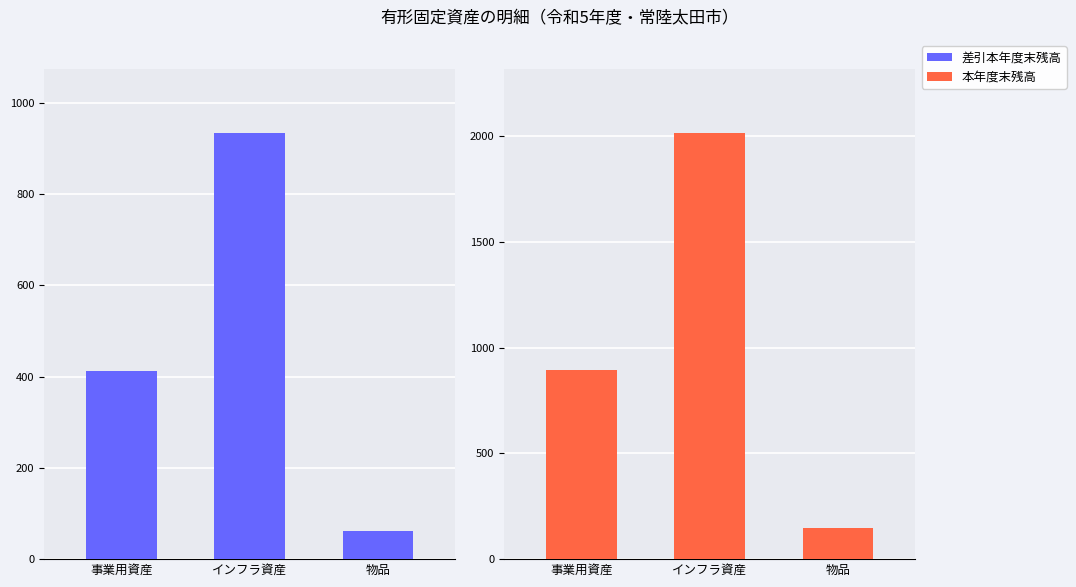

Where does the 本年度末残高 series first go above 892?

事業用資産